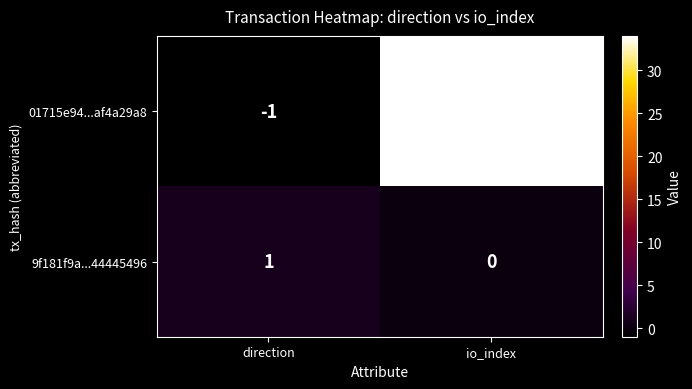

Is it true that 01715e94...af4a29a8 equals 24 at io_index?

False